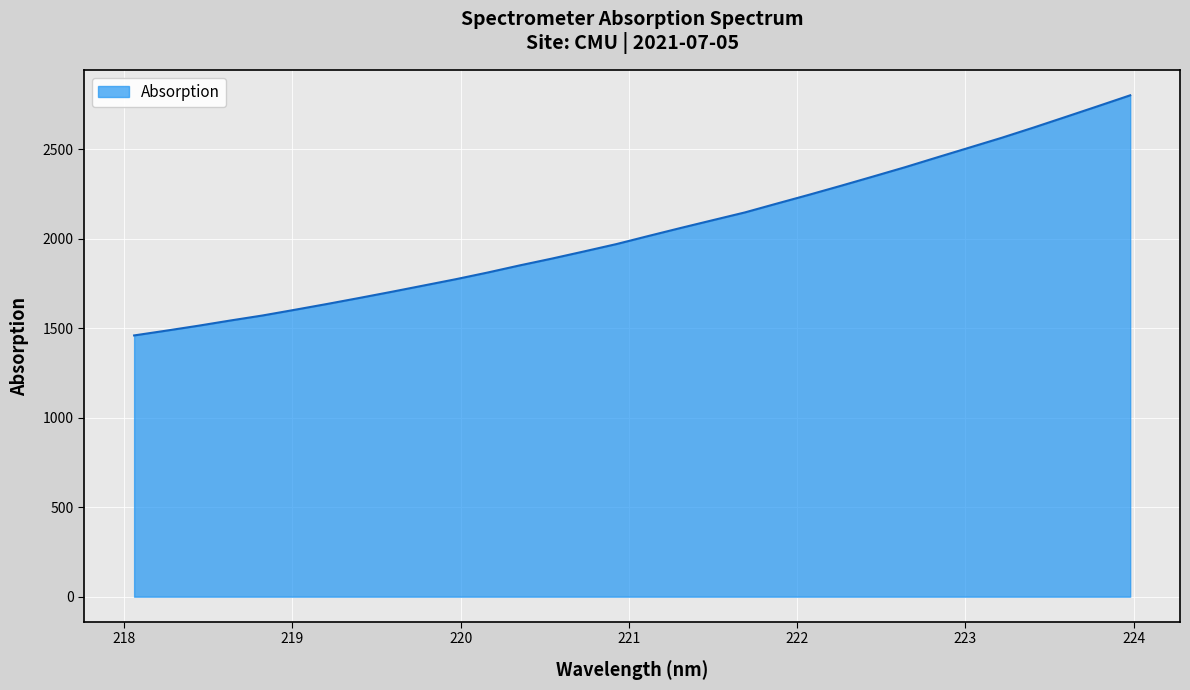

What is the difference between the maximum and minimum values?

1342.2